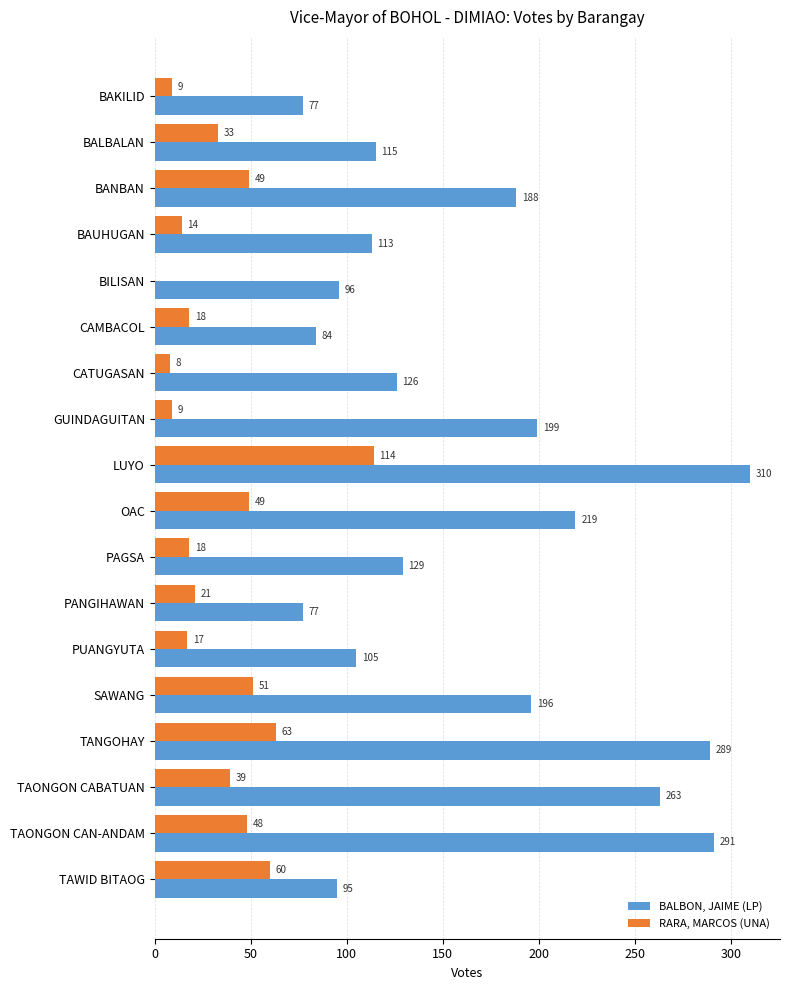

Which series has the largest range (max minus min)?

BALBON, JAIME (LP)